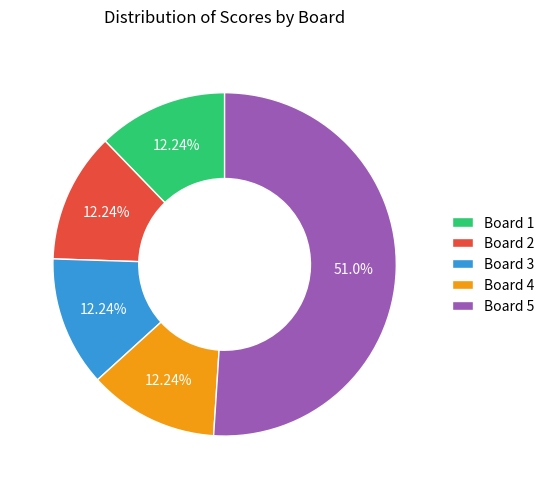

To the nearest percent, what is the average slice percentage?

20%